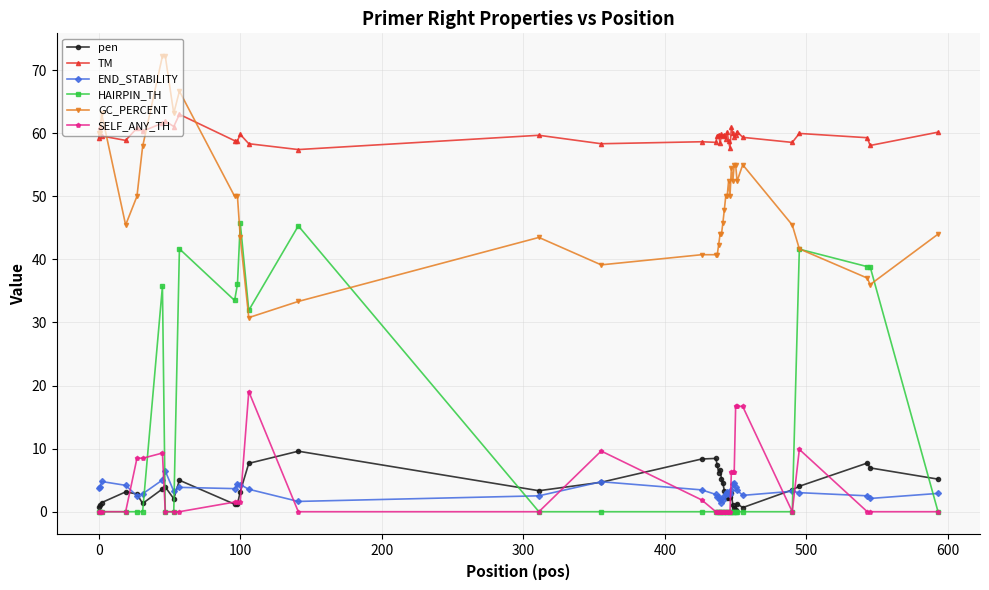

What is the maximum value for pen?

9.6